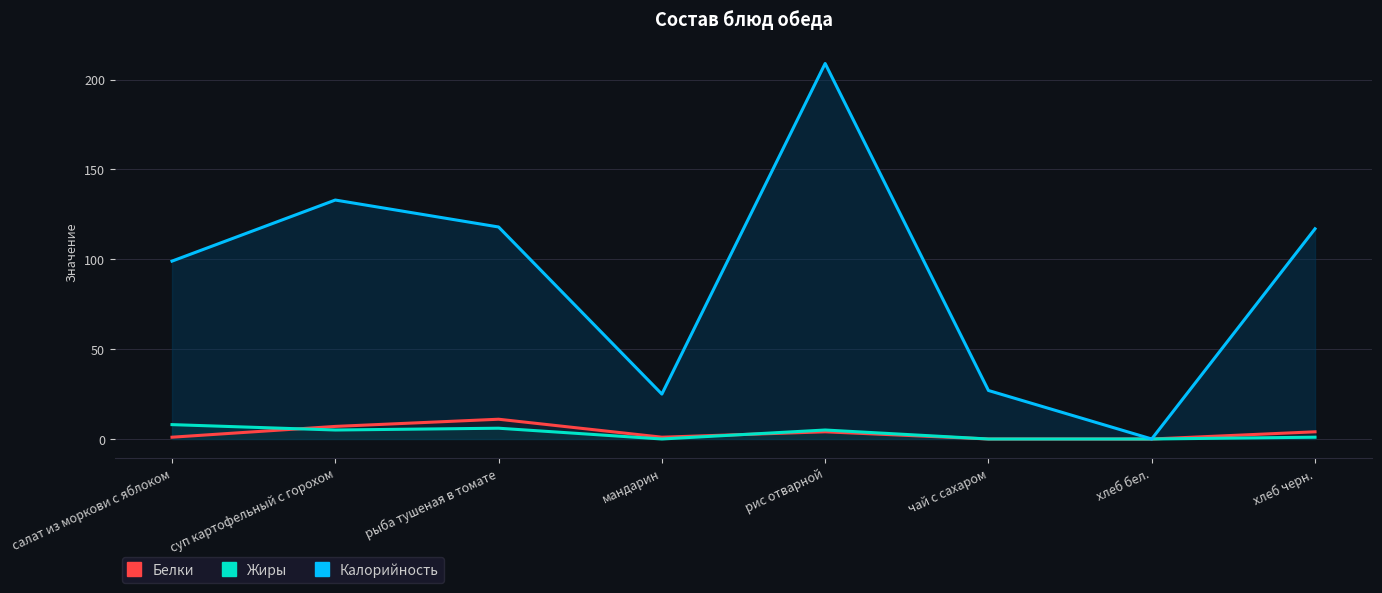

Count the Жиры values in the range 0 to 6.

7